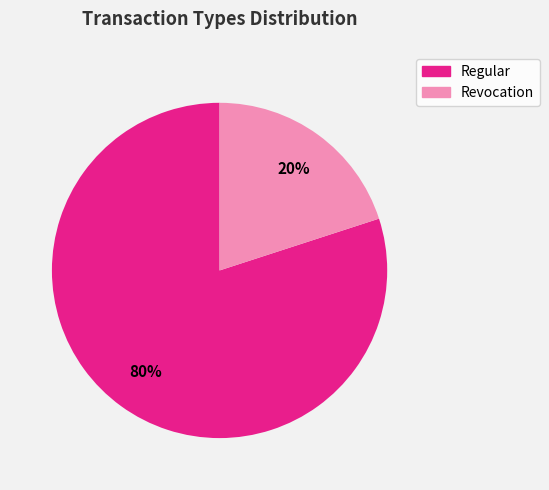

What is the majority slice?

Regular